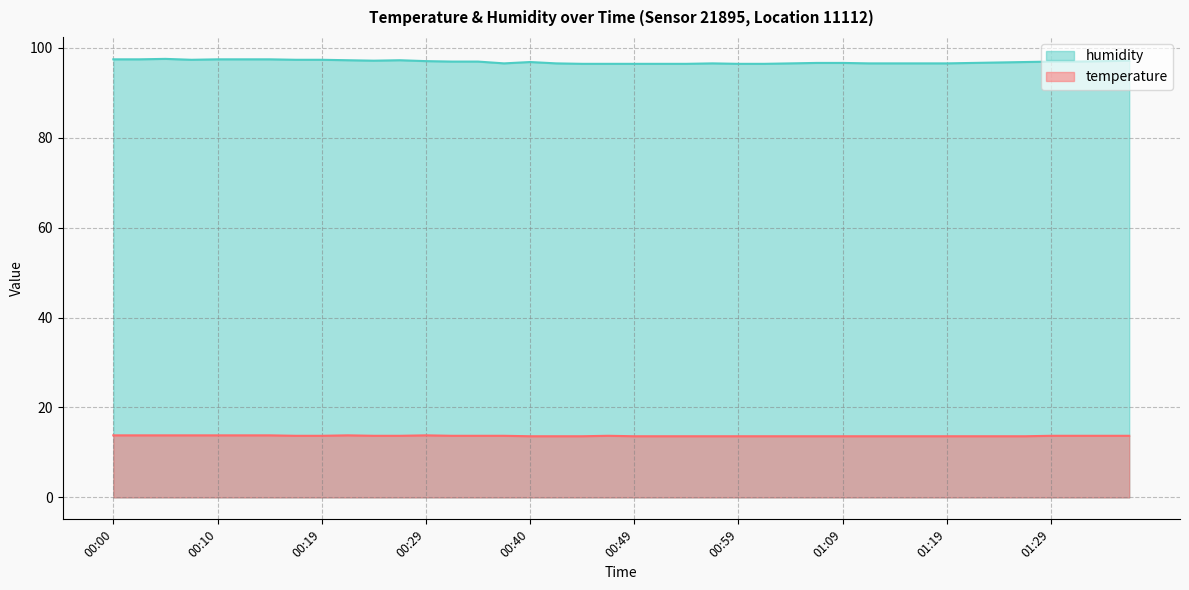

The value of temperature at 01:32 is 8.3. True or false?

False